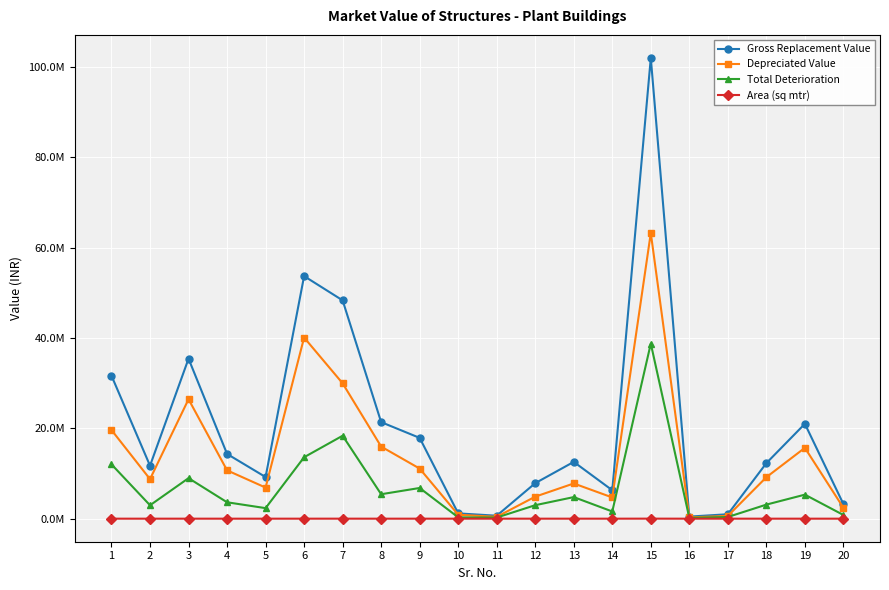

True or false: Area (sq mtr) has more than 2 interior local peaks.

True